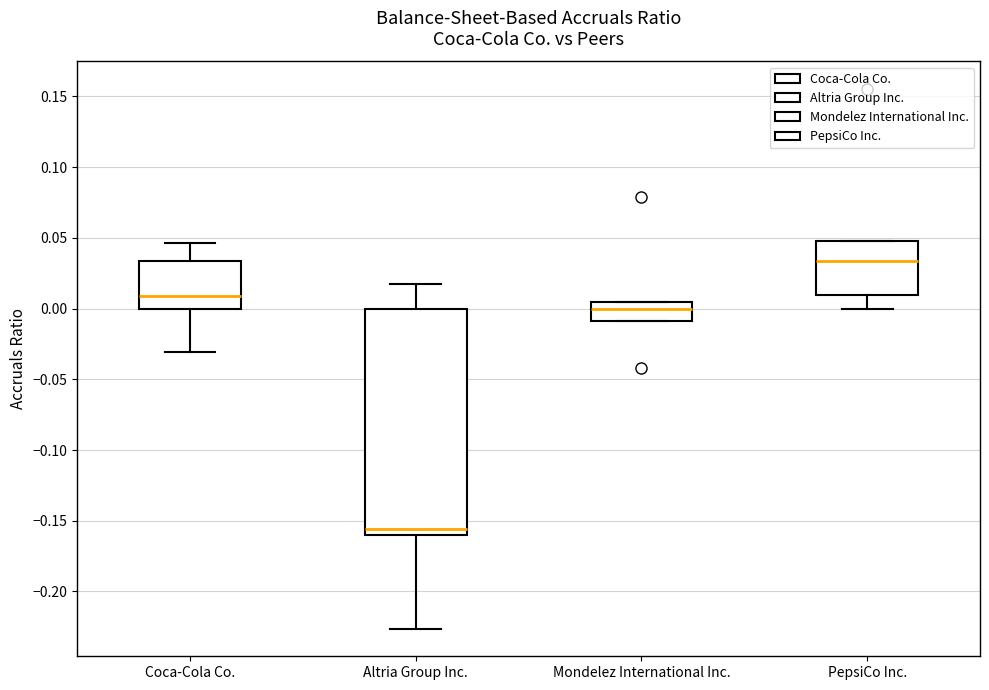

Reading left to right, read every box against the y-axis: the position of its median line, the range the box covers, and the ends of its whiskers. The values are not printed on the chart, so give them approximately, as read against the axis.

Coca-Cola Co.: median 0.010, box 0.000 to 0.035, whiskers -0.030 to 0.045
Altria Group Inc.: median -0.155, box -0.160 to 0.000, whiskers -0.225 to 0.020
Mondelez International Inc.: median 0.000, box -0.010 to 0.005, whiskers -0.010 to 0.005
PepsiCo Inc.: median 0.035, box 0.010 to 0.050, whiskers 0.000 to 0.050